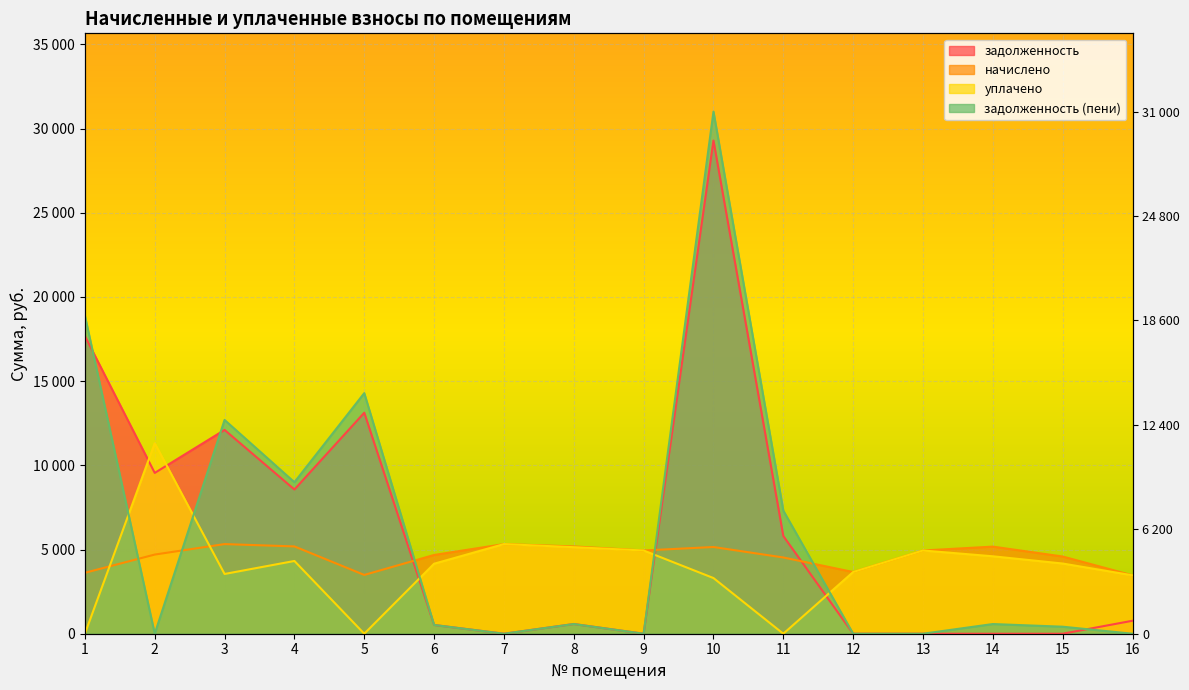

How many data points does each series have?

16